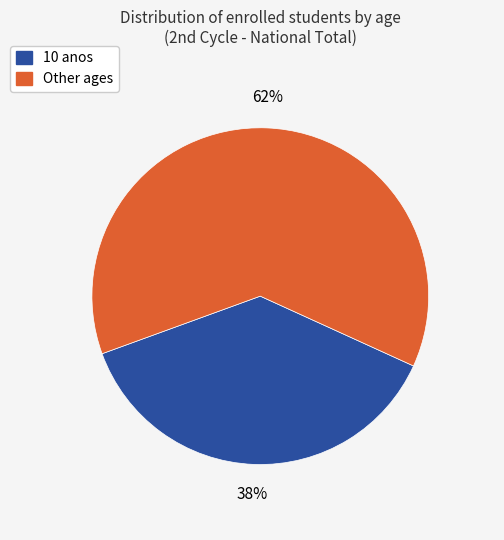

Is there a majority slice in this chart?

Yes